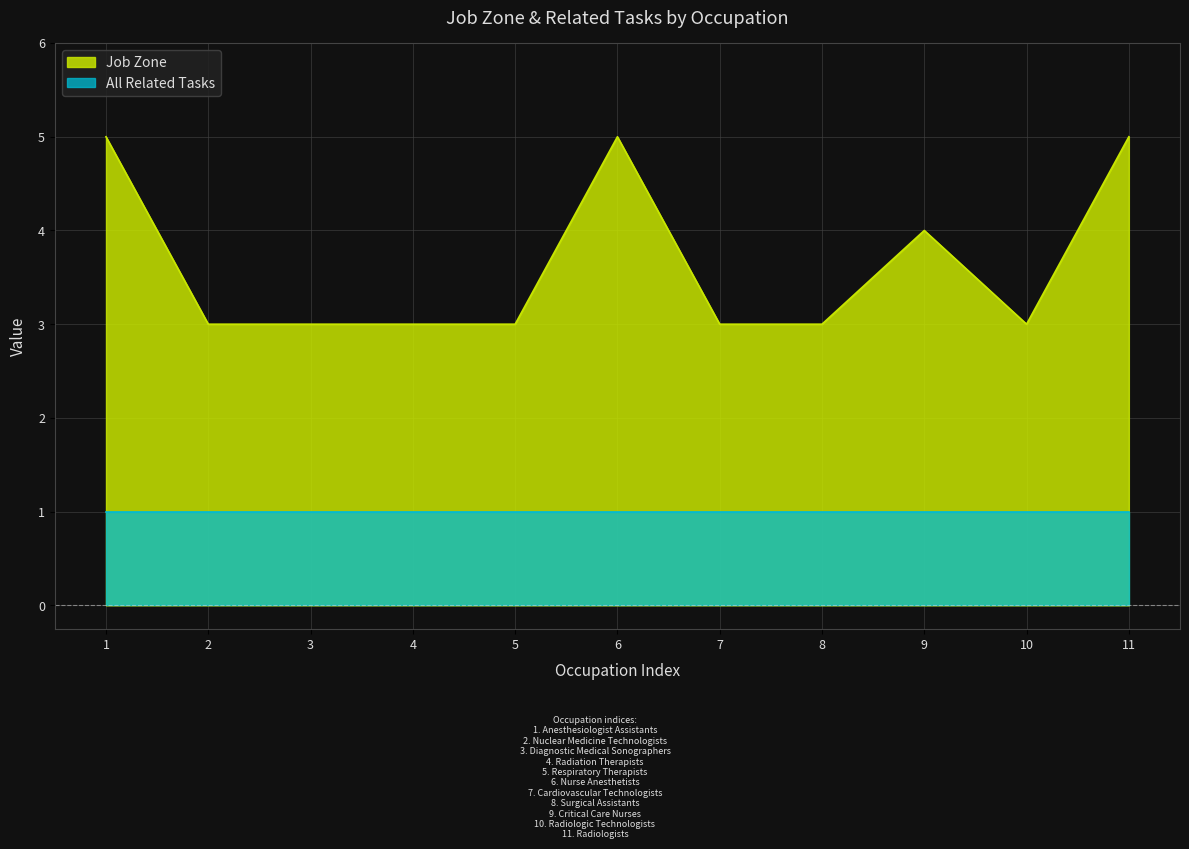

What is the lowest value of the Job Zone series?

3